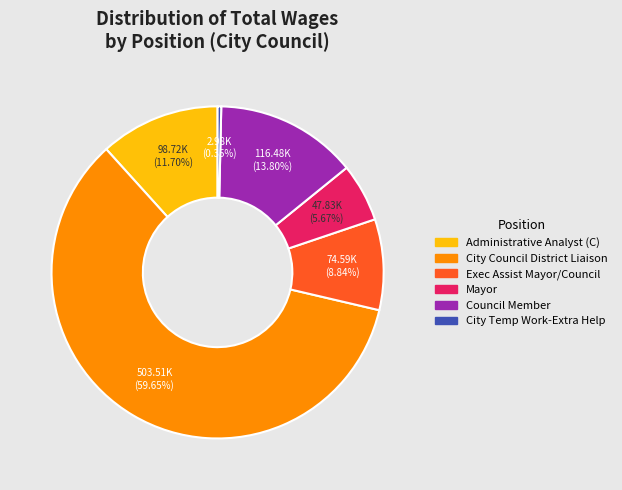

Approximately how many times larger is the value at Exec Assist Mayor/Council compared to Council Member?

0.6